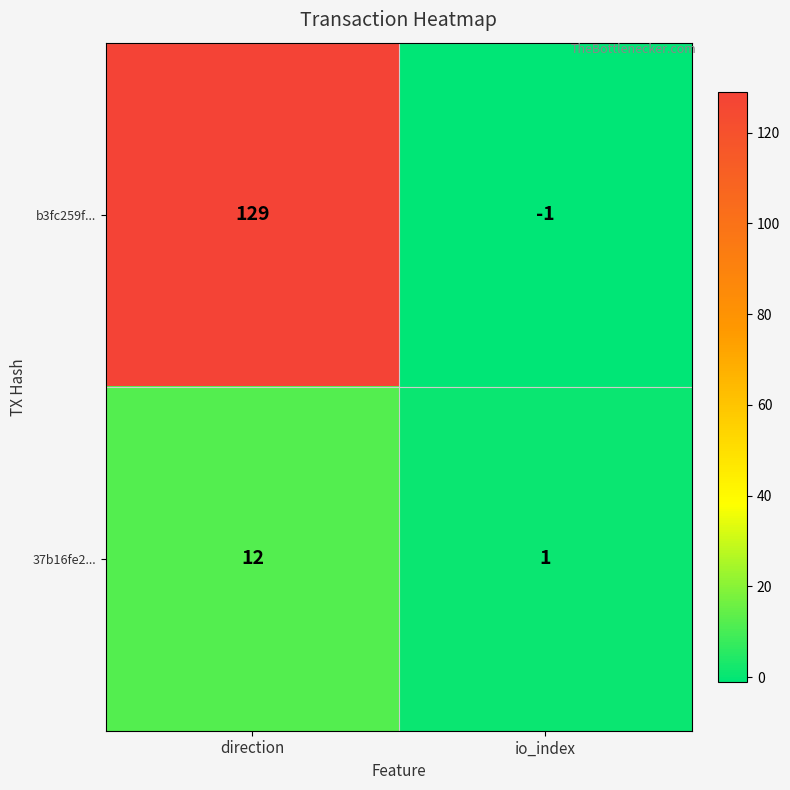

What is the maximum value shown in the chart?

129